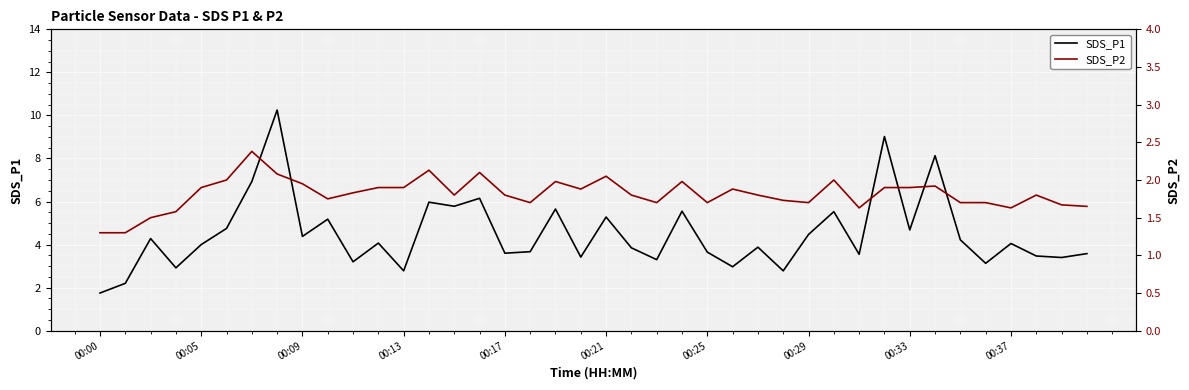

What is the lowest value of the SDS_P2 series?

1.3